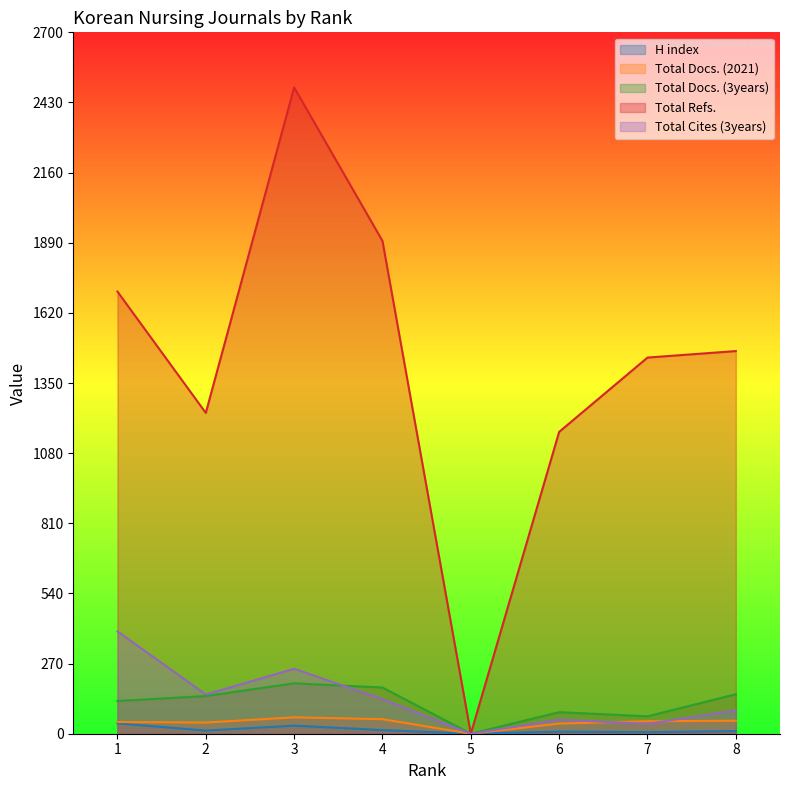

True or false: Total Refs. has a value of 1559 at 3.

False